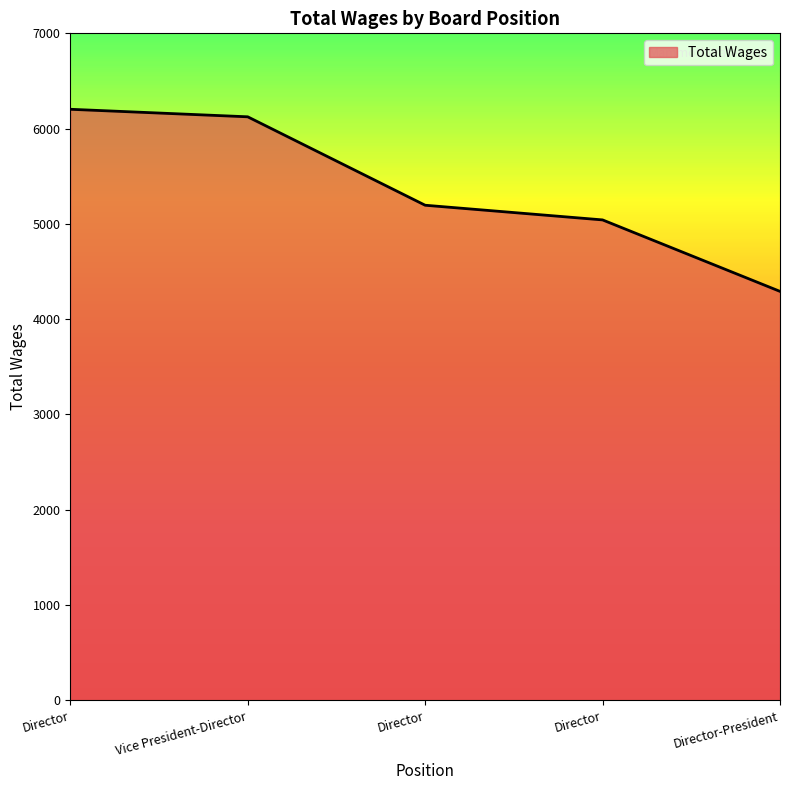

How many lines are shown in the chart?

1